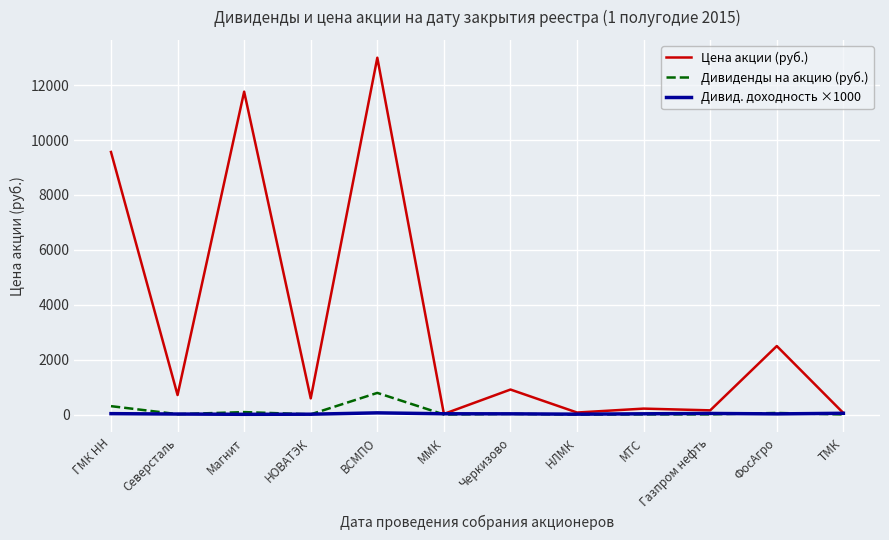

What position from the right is НЛМК?

5